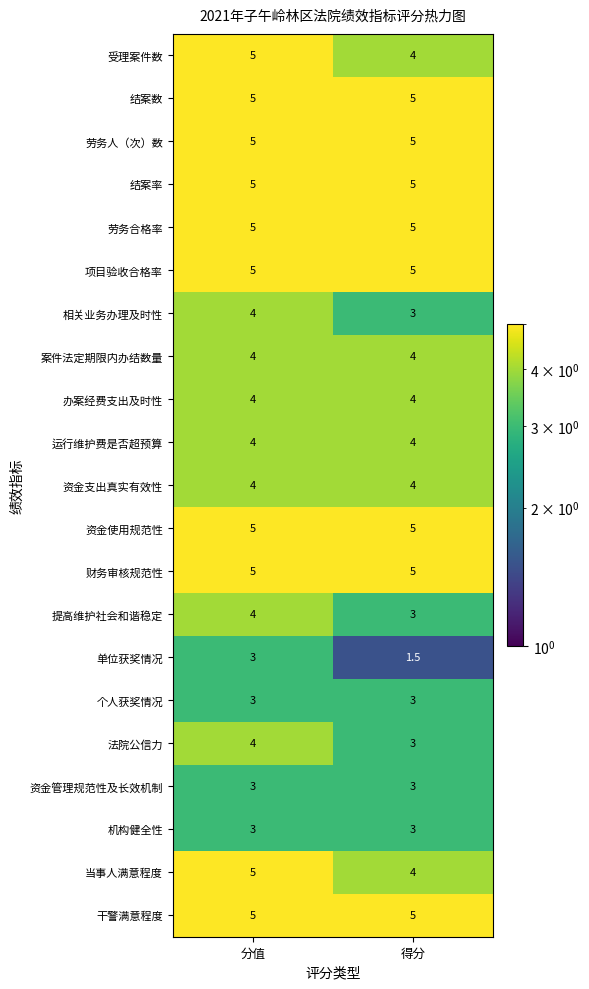

What is the average value of the 个人获奖情况 series?

3.0